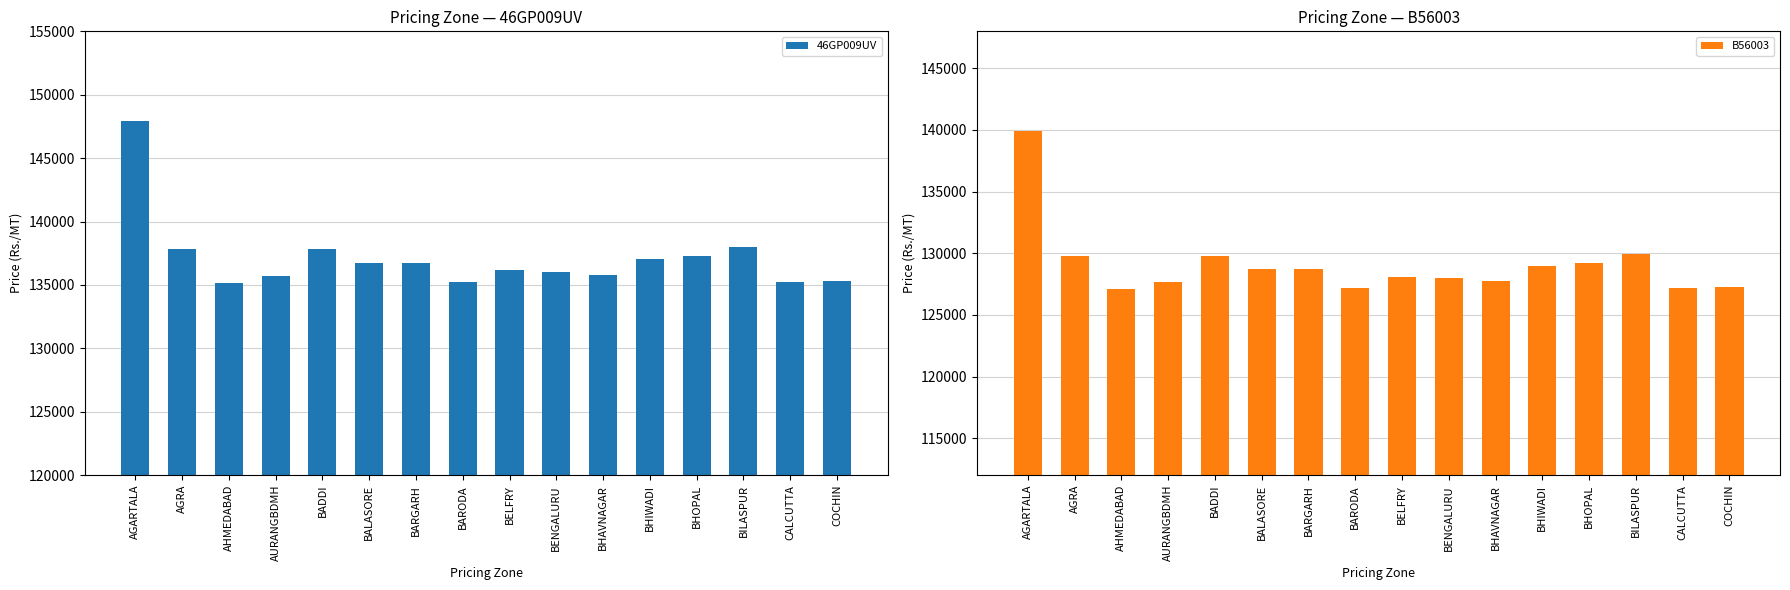

Read the 46GP009UV value at BARGARH.

136764